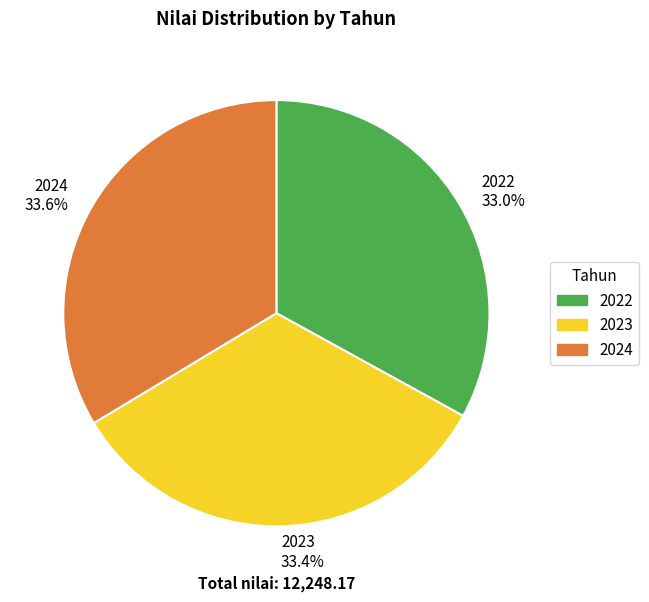

Combined, do 2024 and 2022 account for over 50%?

Yes